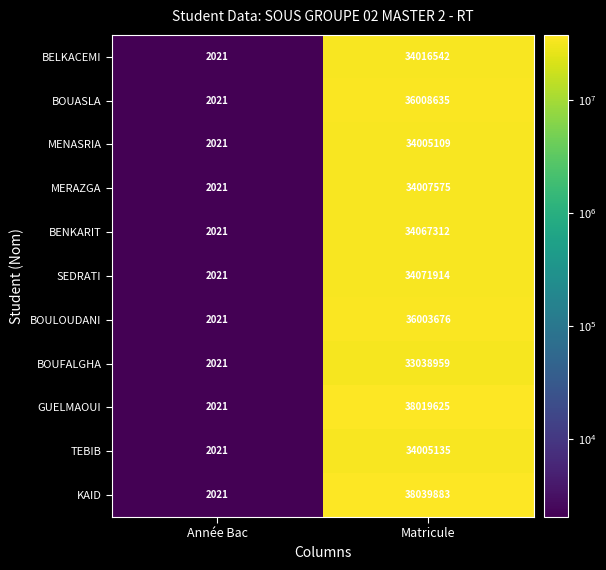

The value of BOULOUDANI at Année Bac is 879. True or false?

False